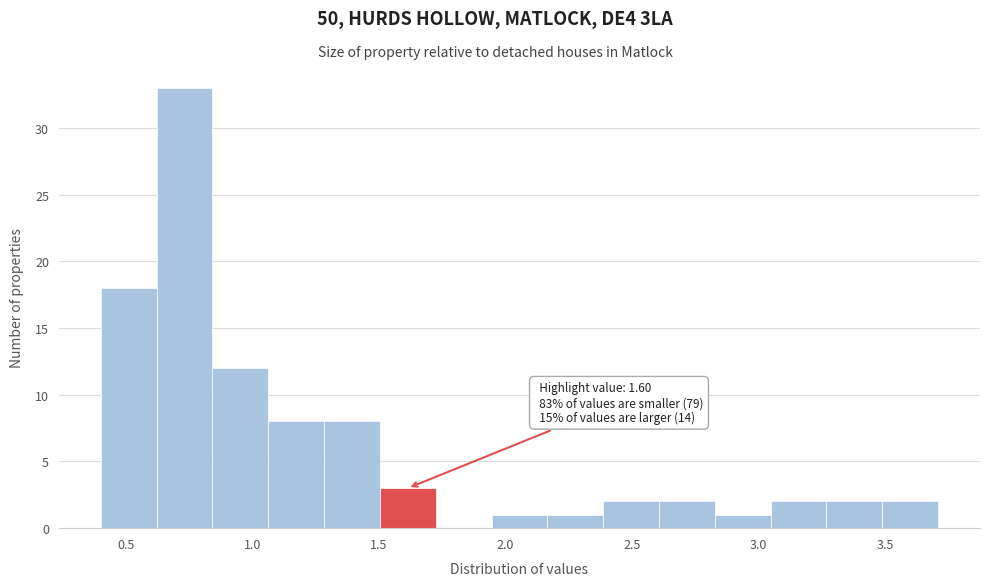

Over which range of the x-axis is the bar tallest?

0.60 to 0.85